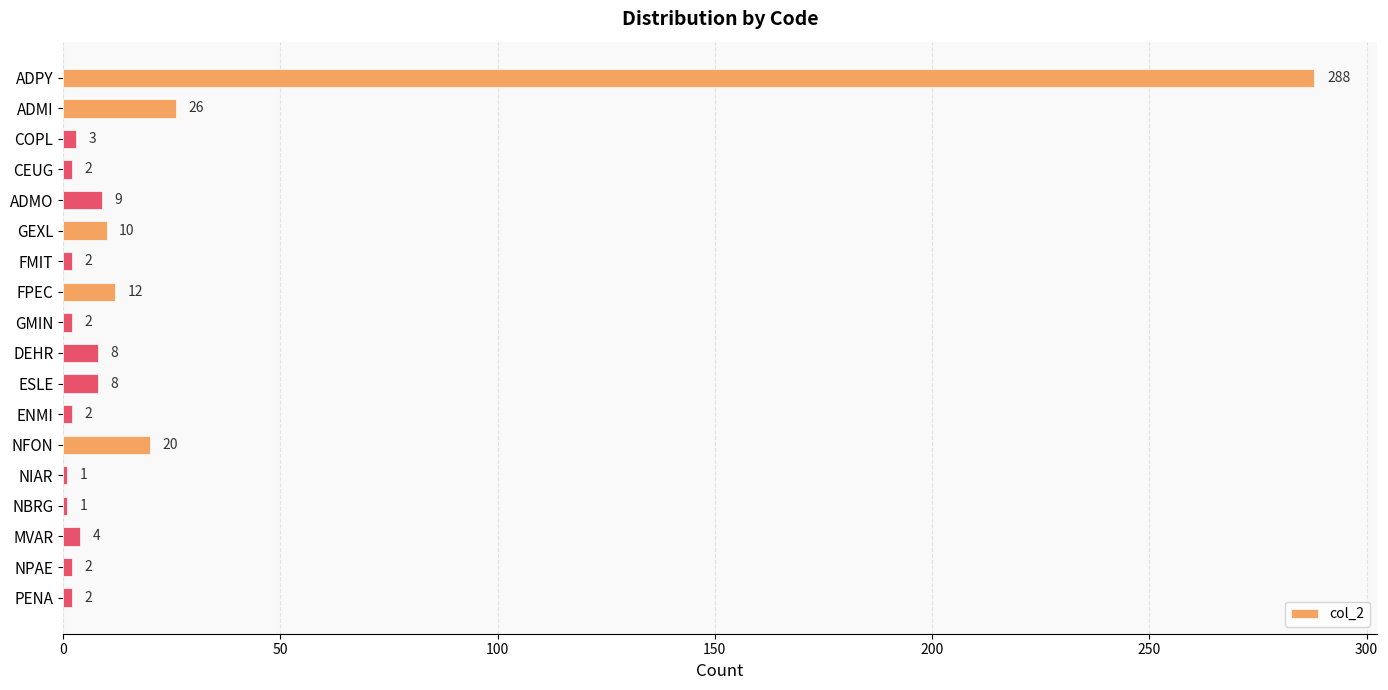

How many values are below 4?

9